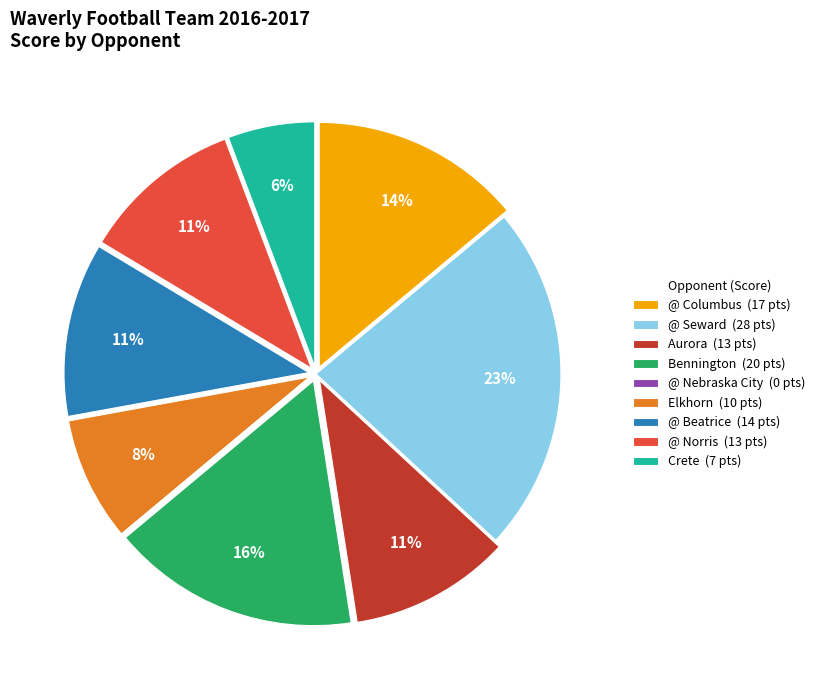

To the nearest percent, what is the difference between the largest and smallest slice percentages?

23%